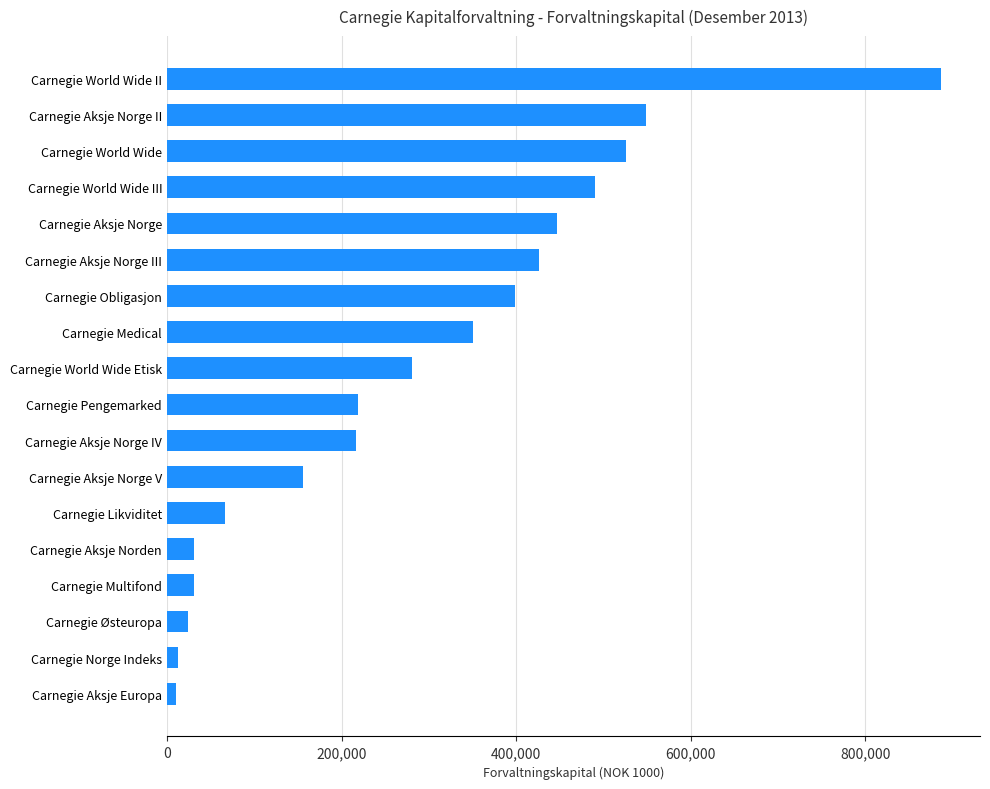

What is the change in value from Carnegie Aksje Norge V to Carnegie Medical?

+195272